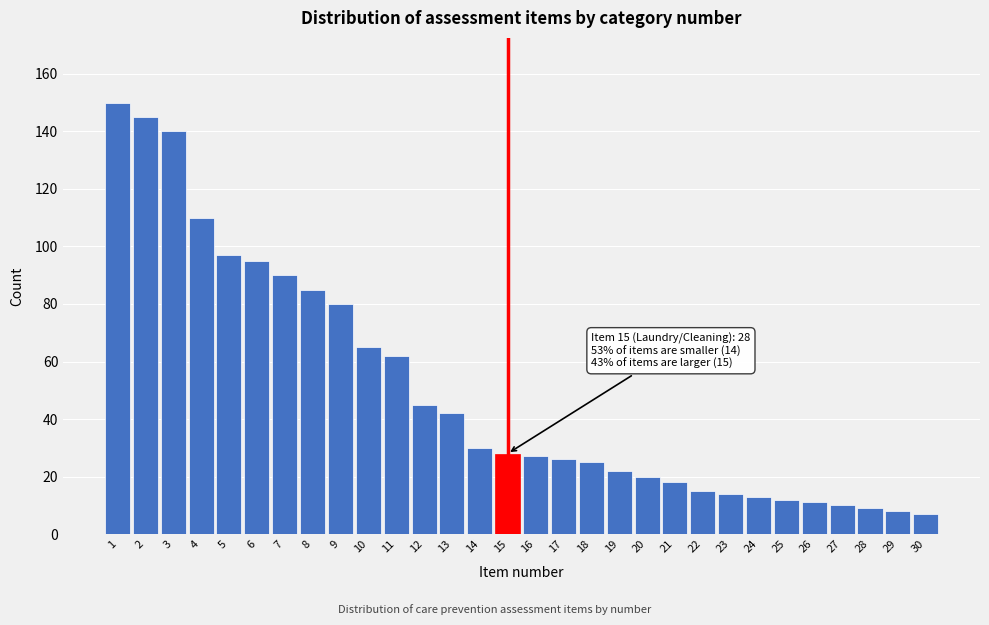

Reading right to left, transcribe all the data shown in this chart.

7	8	9	10	11	12	13	14	15	18	20	22	25	26	27	28	30	42	45	62	65	80	85	90	95	97	110	140	145	150